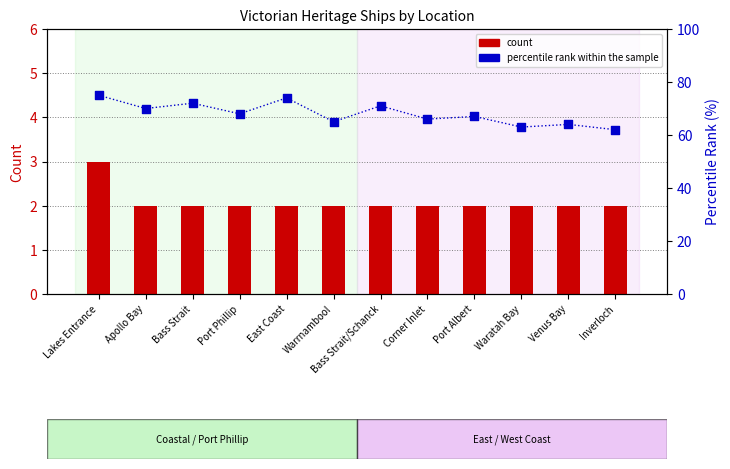

Which series contains the highest Y value?

percentile rank within the sample